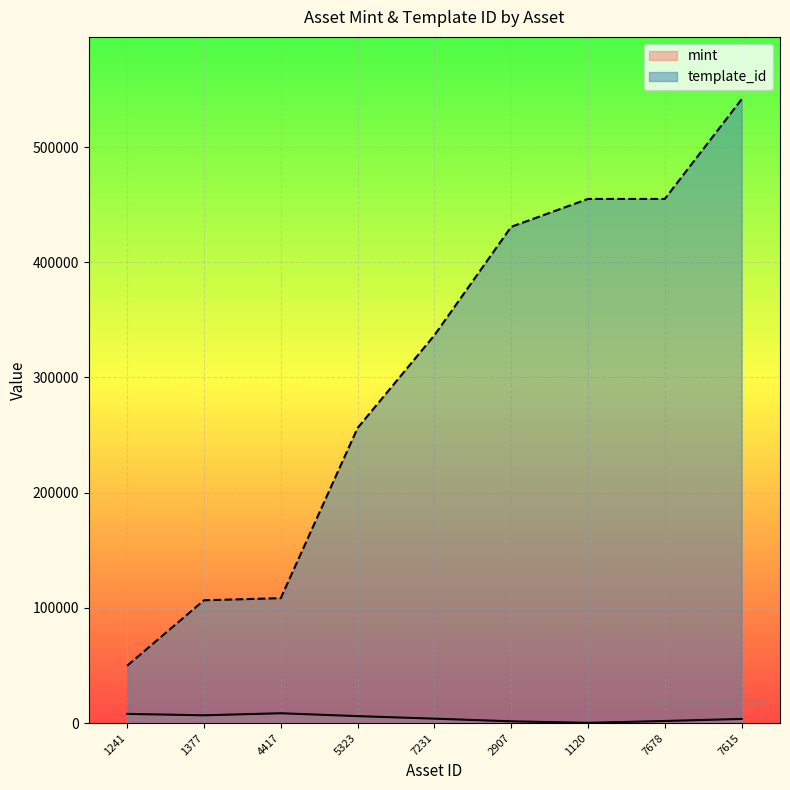

List the series in order of their peak value, highest first.

template_id, mint